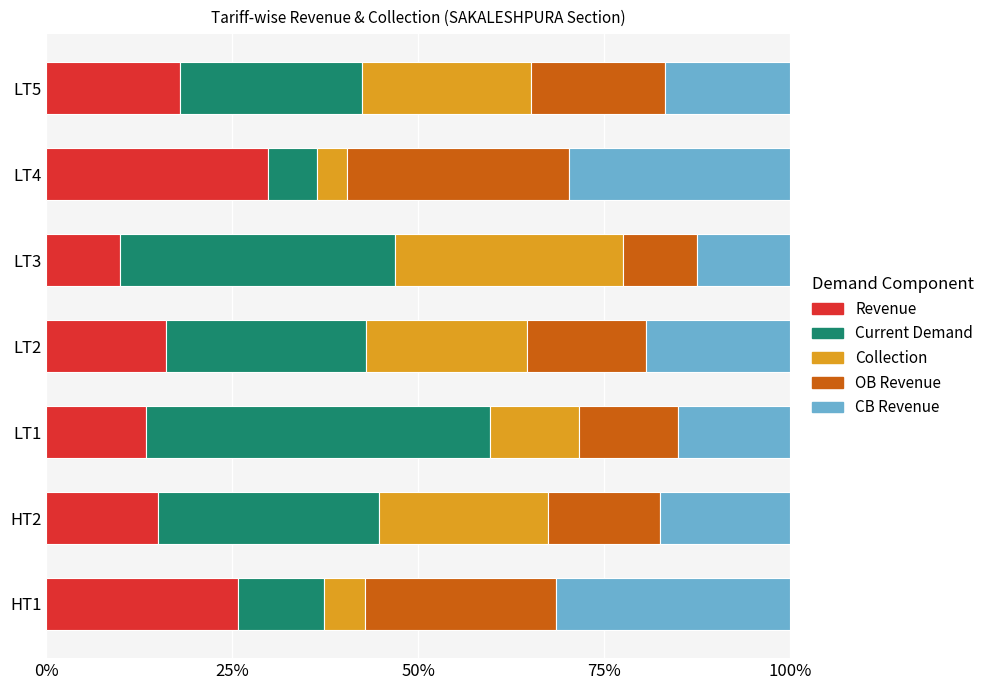

How many series are shown in this chart?

5